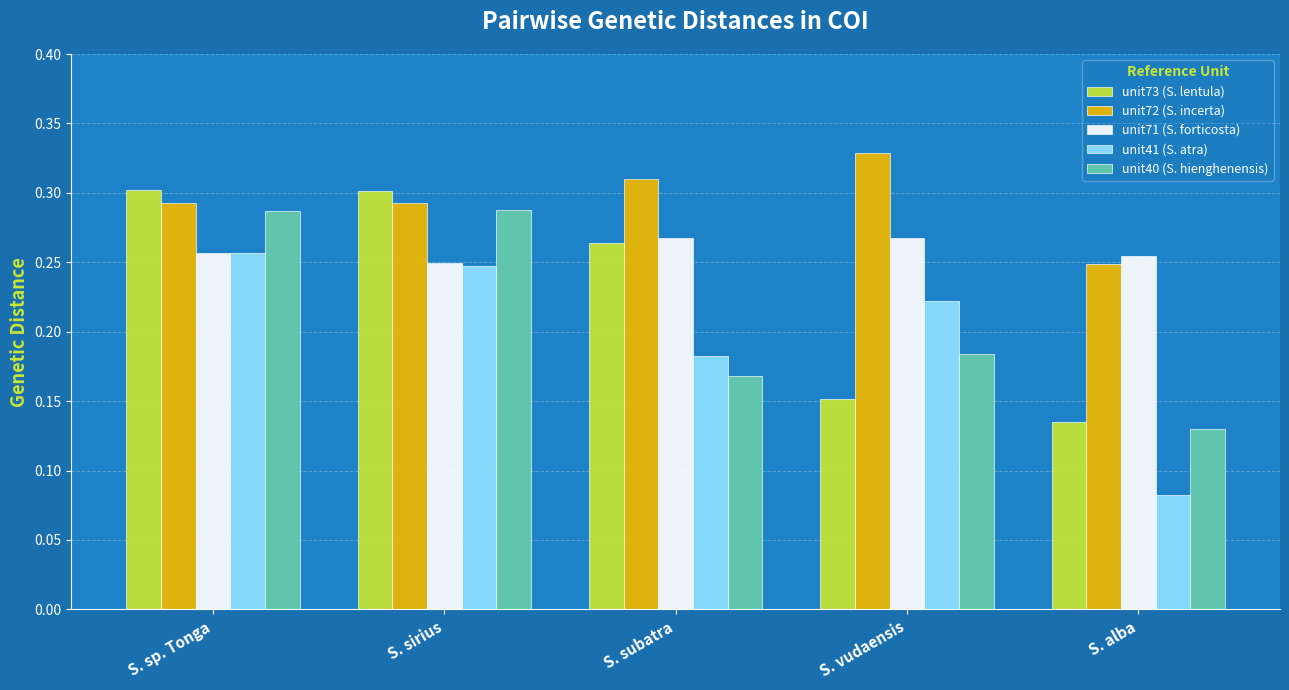

What is the total value across all series at S. subatra?

1.2